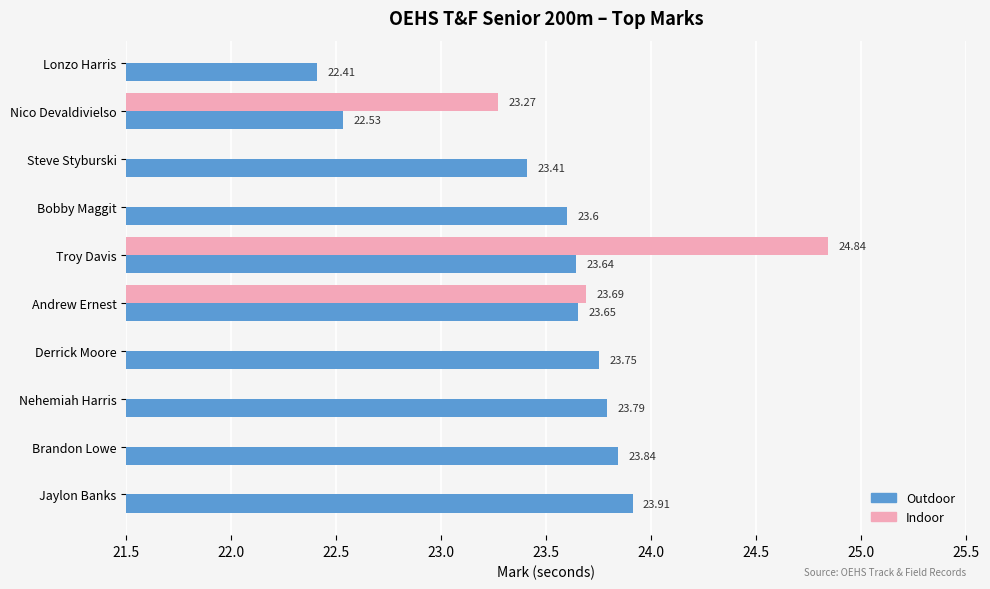

What is the ratio of the value at Andrew Ernest to the value at Lonzo Harris?

1.1